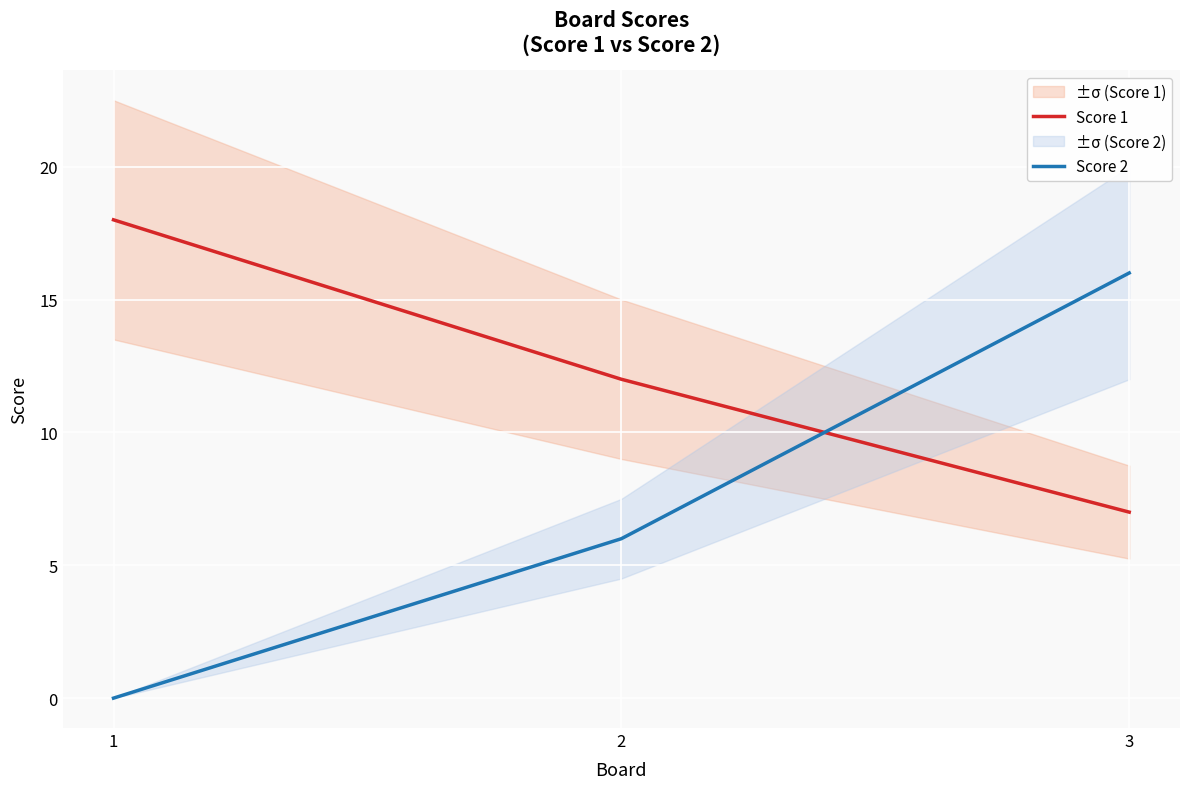

Between 2 and 3, which series saw the biggest shift?

Score 2